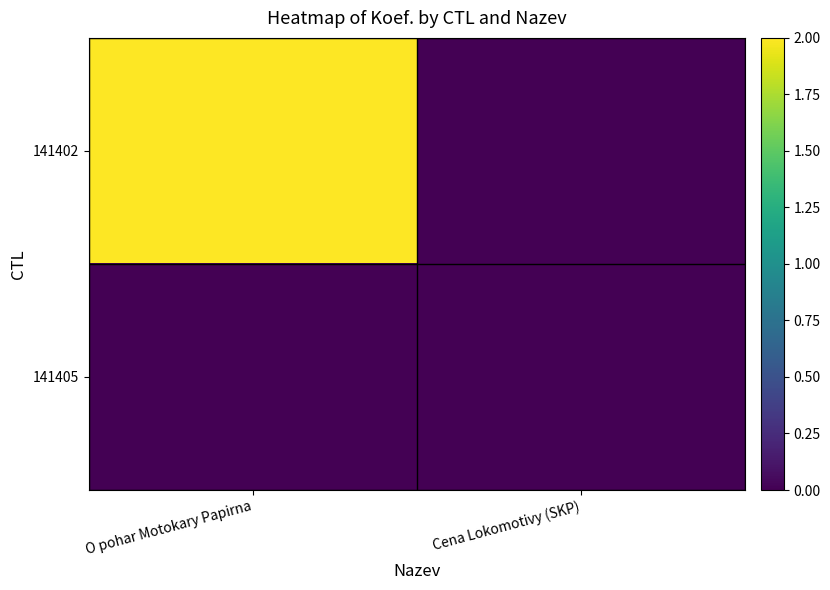

Which series has the largest total across all categories?

141402